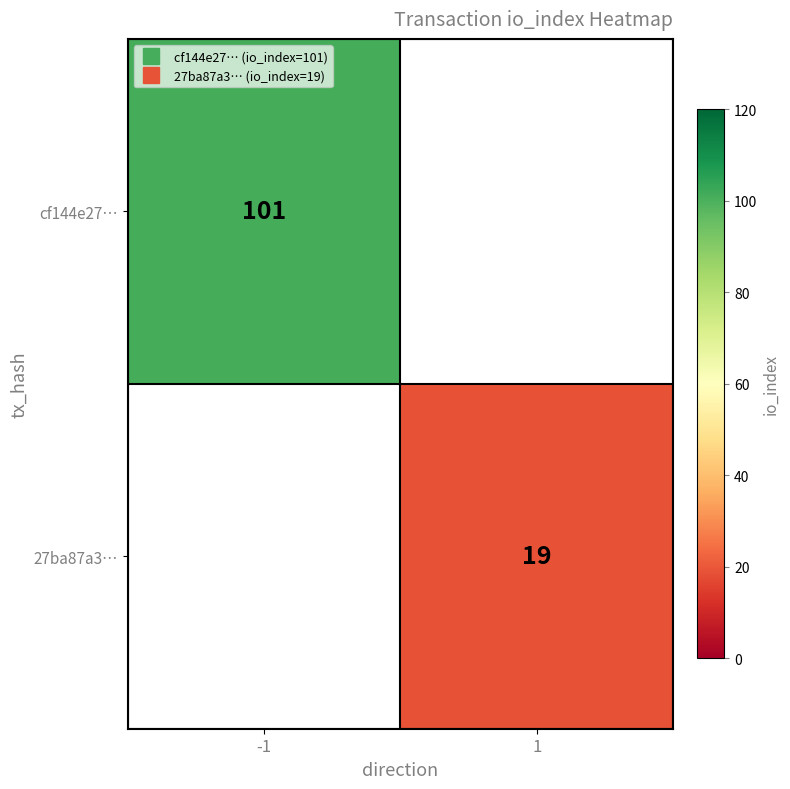

The cf144e27… series shows 168.2 at -1. True or false?

False